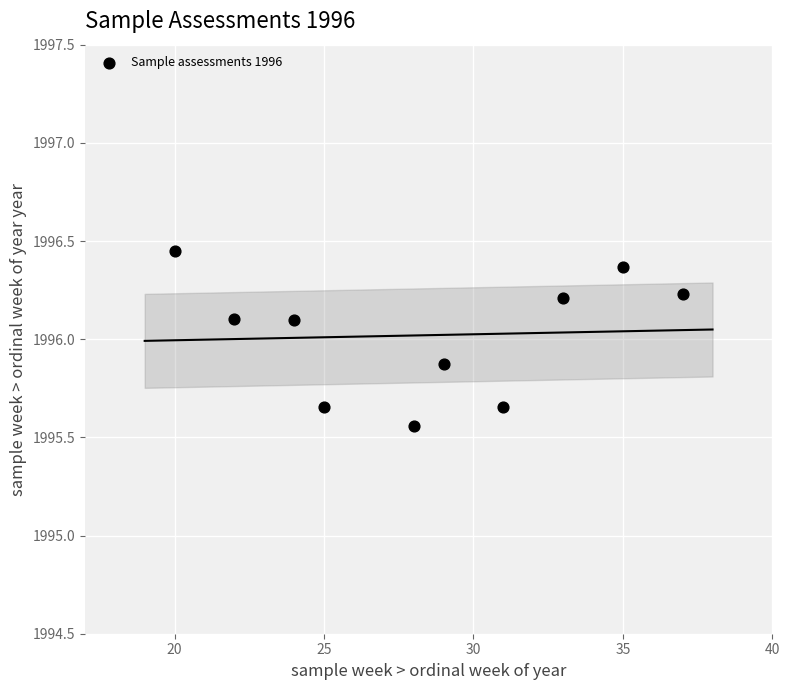

What is the average X value?

28.4